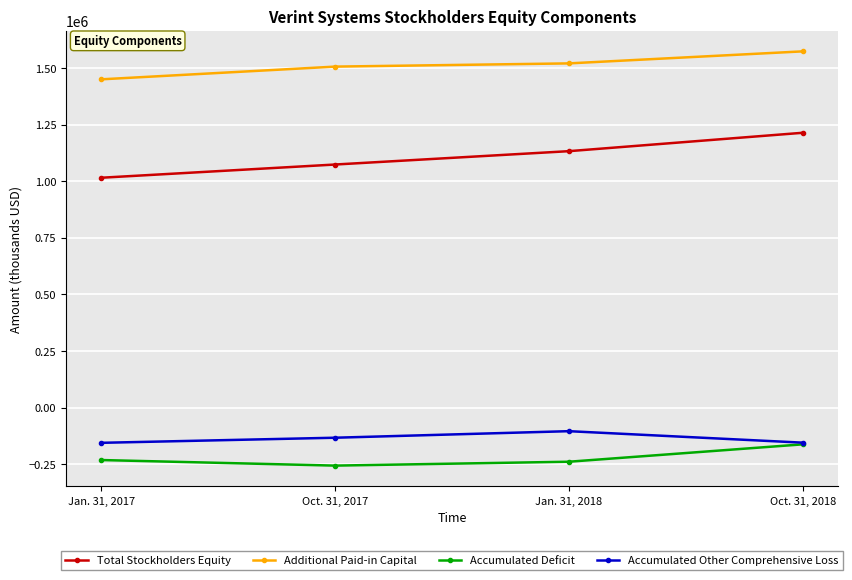

Is this an area chart (filled region under the line)?

No